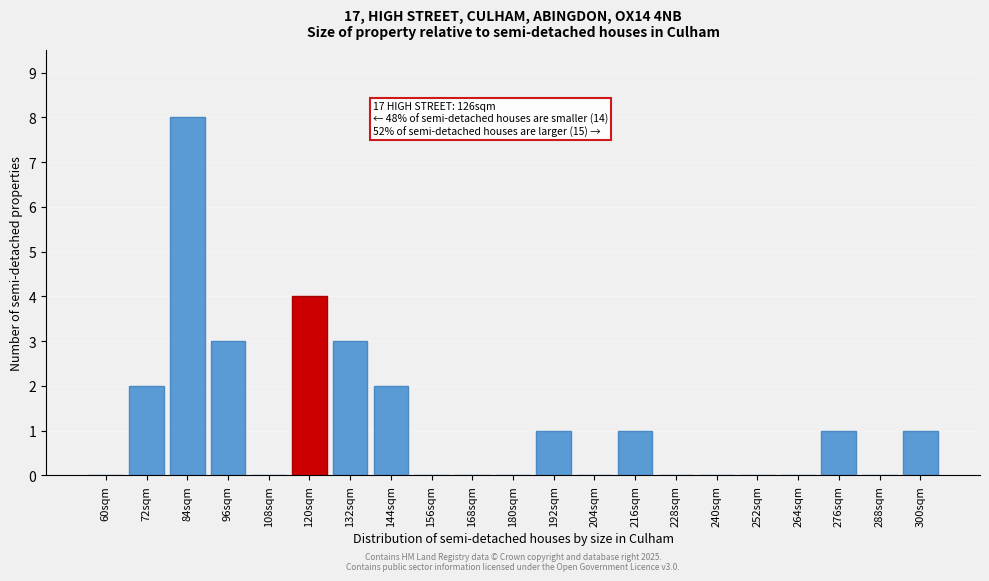

Reading left to right, what are all the values shown in this chart?

60sqm=0	72sqm=2	84sqm=8	96sqm=3	108sqm=0	120sqm=4	132sqm=3	144sqm=2	156sqm=0	168sqm=0	180sqm=0	192sqm=1	204sqm=0	216sqm=1	228sqm=0	240sqm=0	252sqm=0	264sqm=0	276sqm=1	288sqm=0	300sqm=1